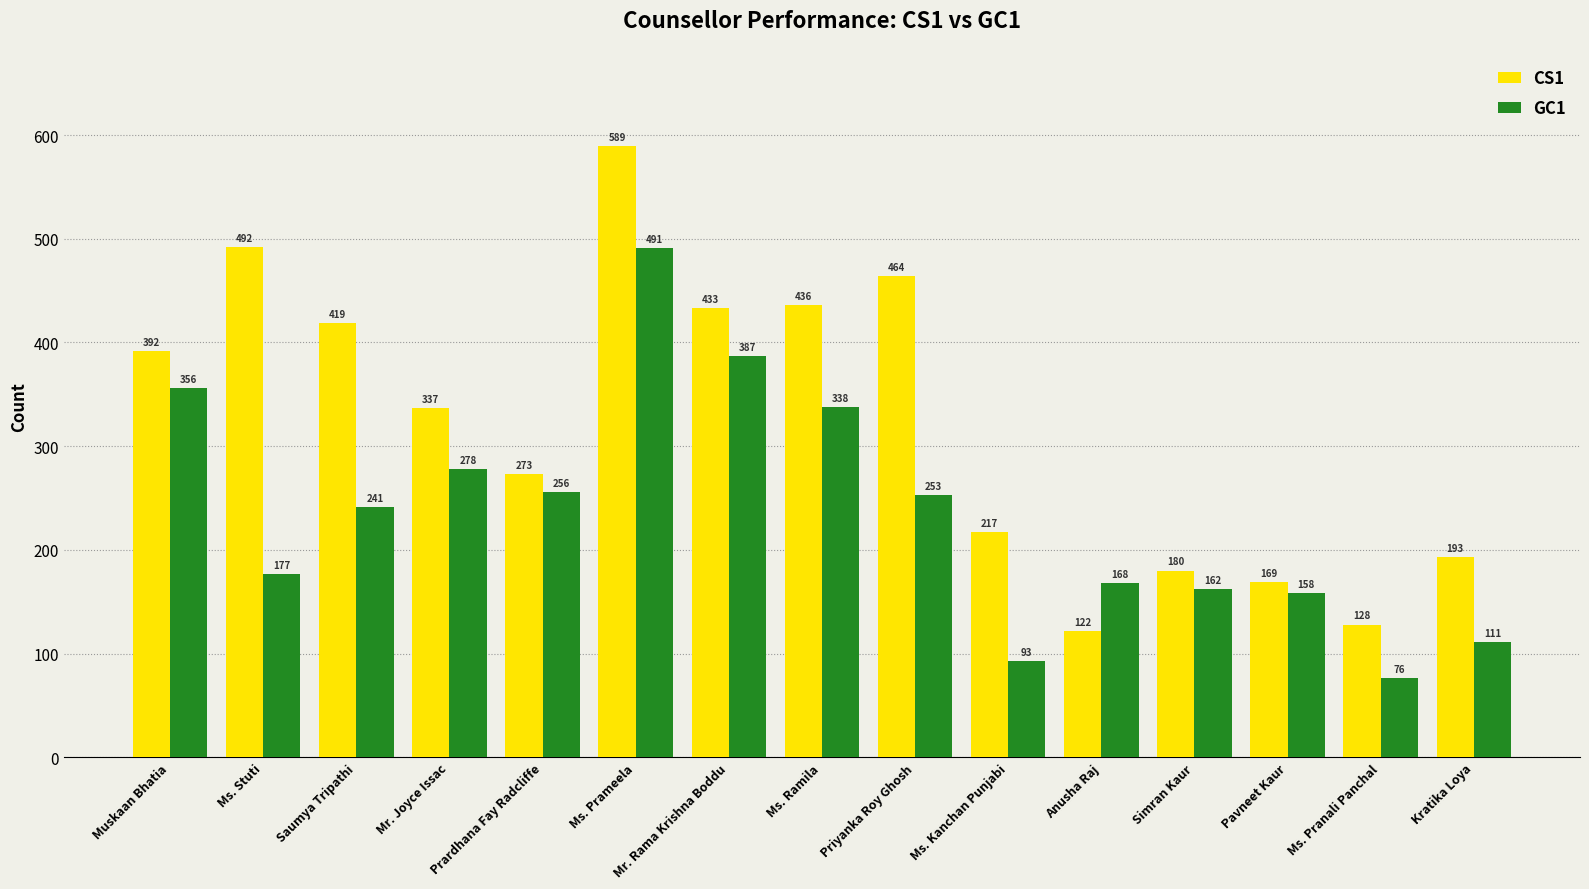

At Mr. Rama Krishna Boddu, list the series in order from largest to smallest.

CS1, GC1